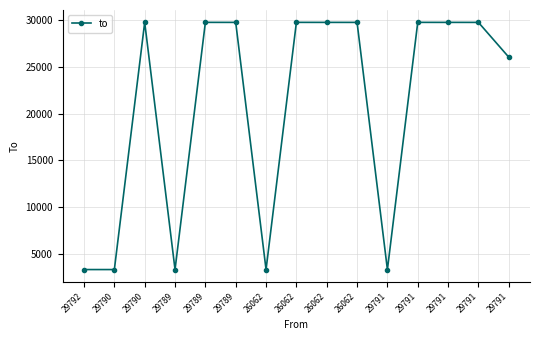

What is the label of the 7th point from the left?

26062